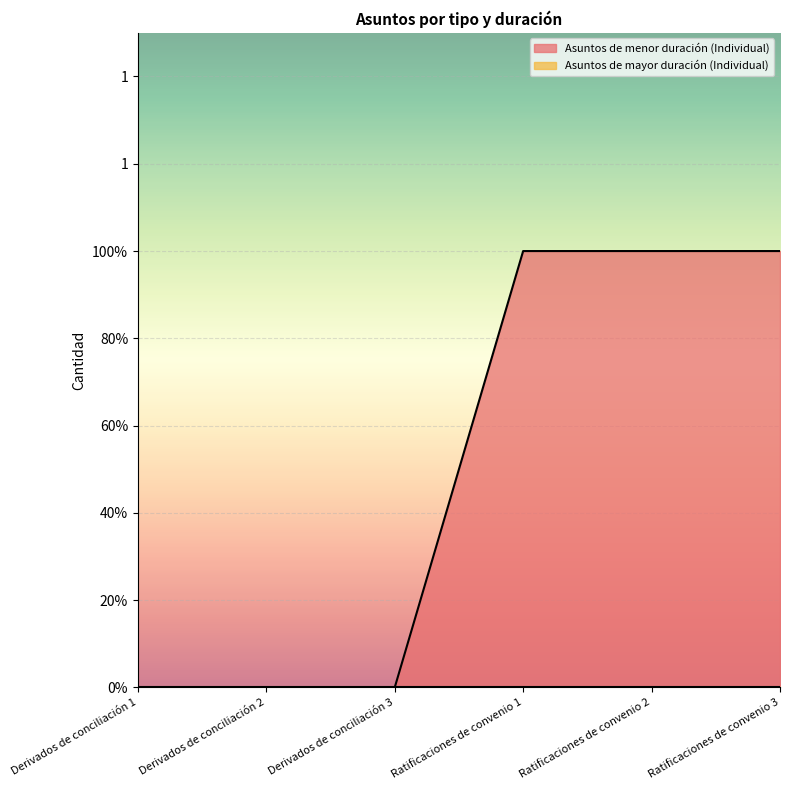

How many values are between 0 and 1?

6